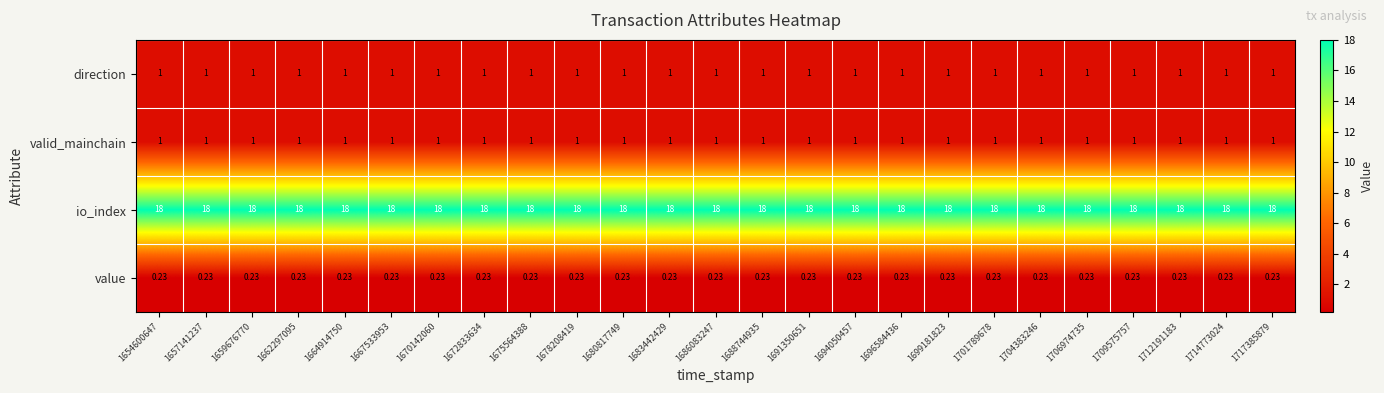

Which series has the largest total across all categories?

io_index